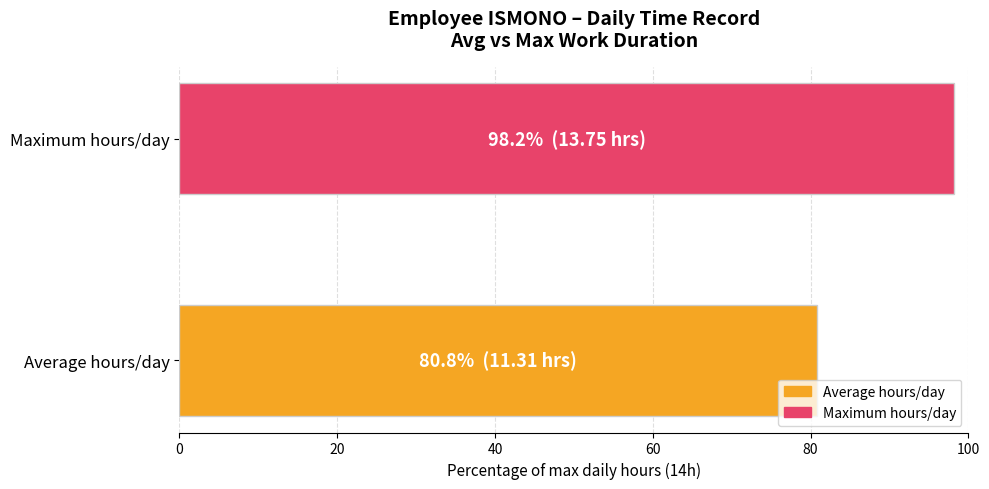

Reading bottom to top, extract all data points from this chart.

80.8	98.2